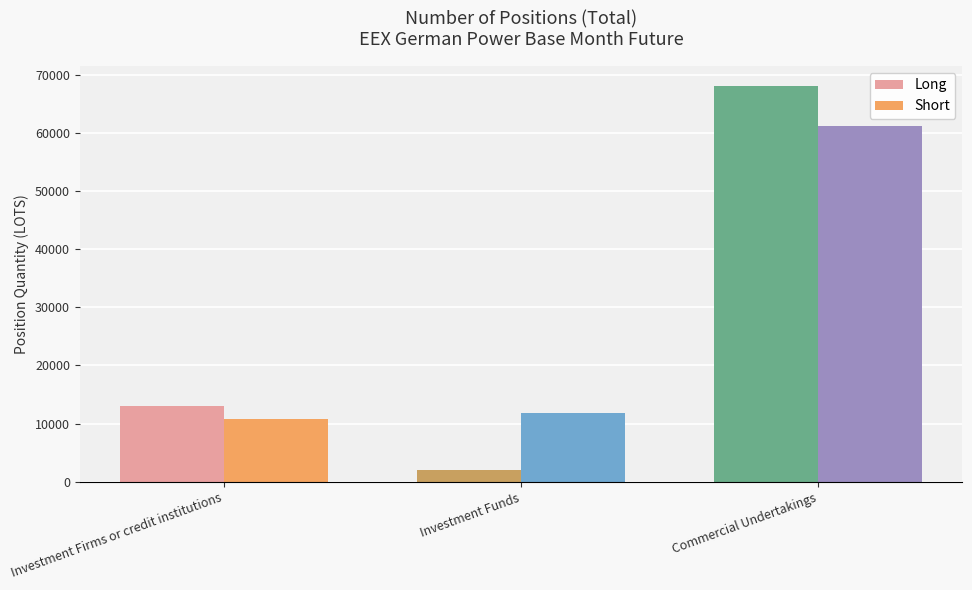

Reading left to right, transcribe all the data shown in this chart.

Long: 13063.6	2061.7	68096.4
Short: 10880.7	11768.4	61146.9